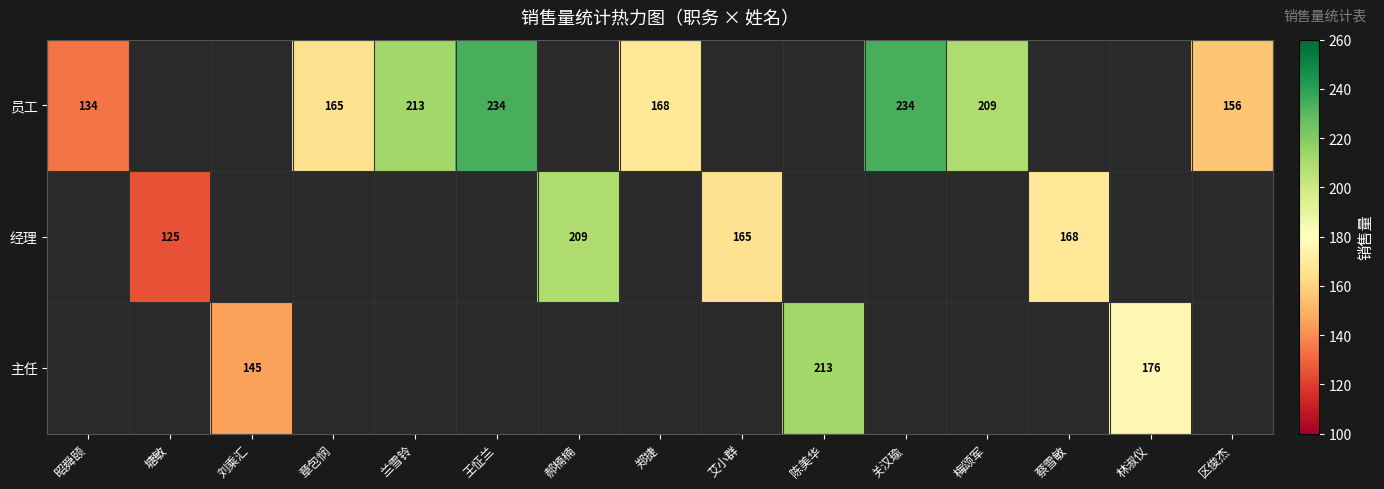

What is the sum of the 员工 values at 梅颂军 and 兰雪铃?

422